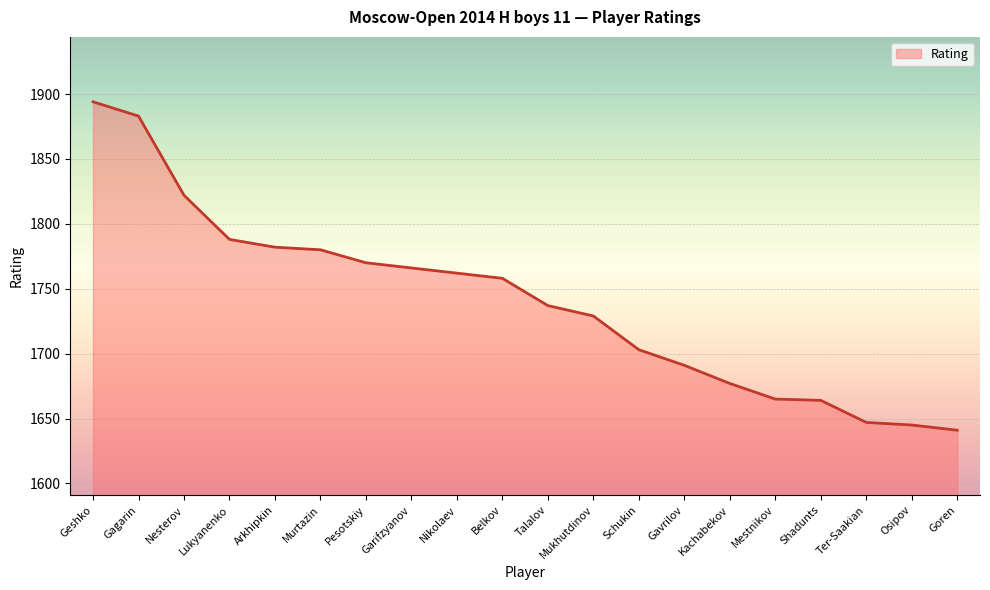

What is the smallest value displayed?

1641